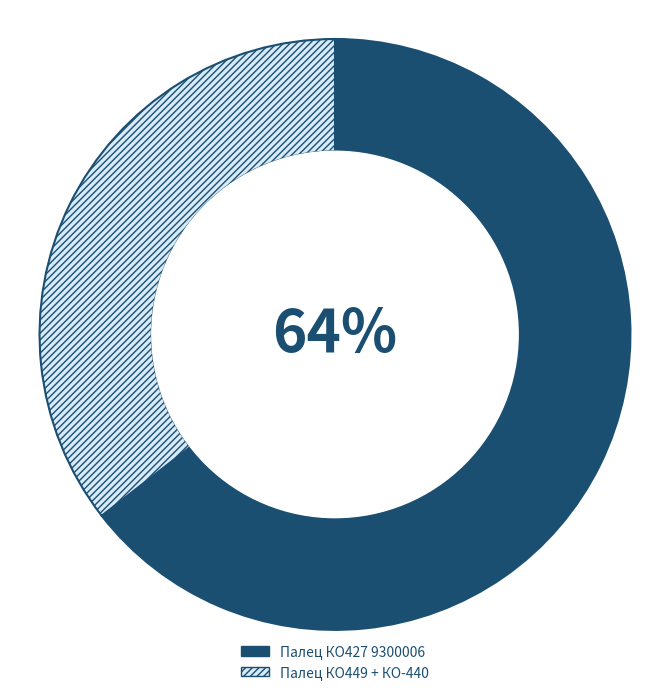

Is there a majority slice in this chart?

Yes